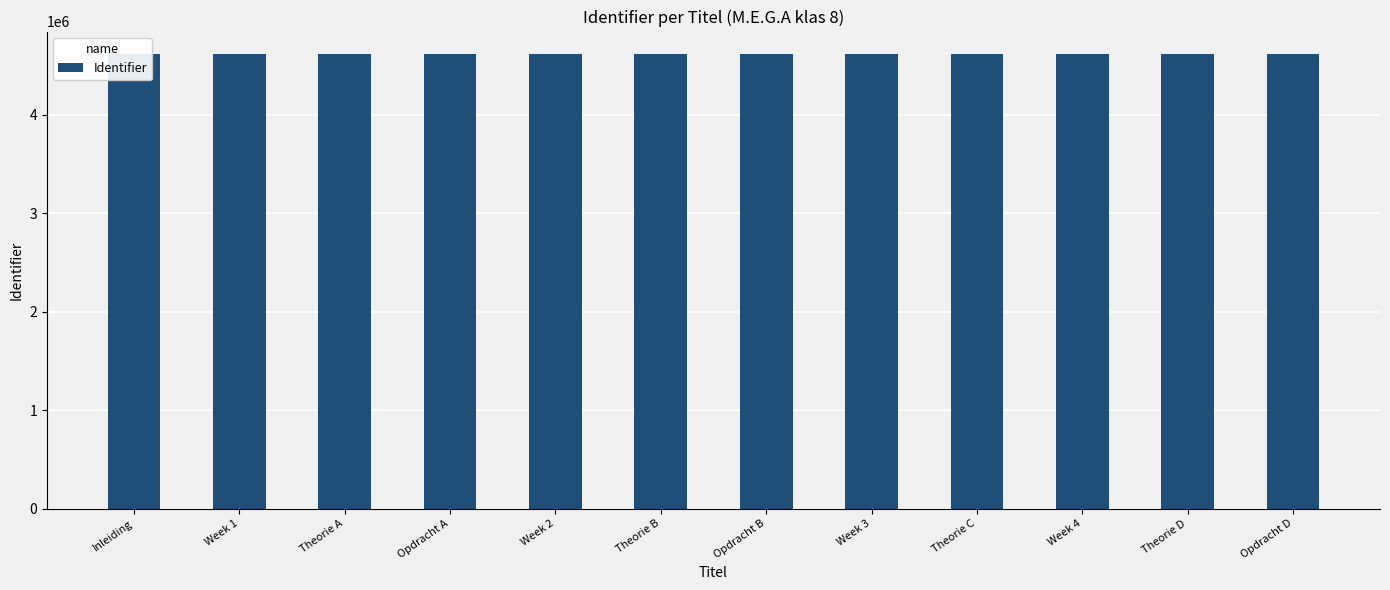

What is the sum of the values at Opdracht D and Theorie C?

9223097